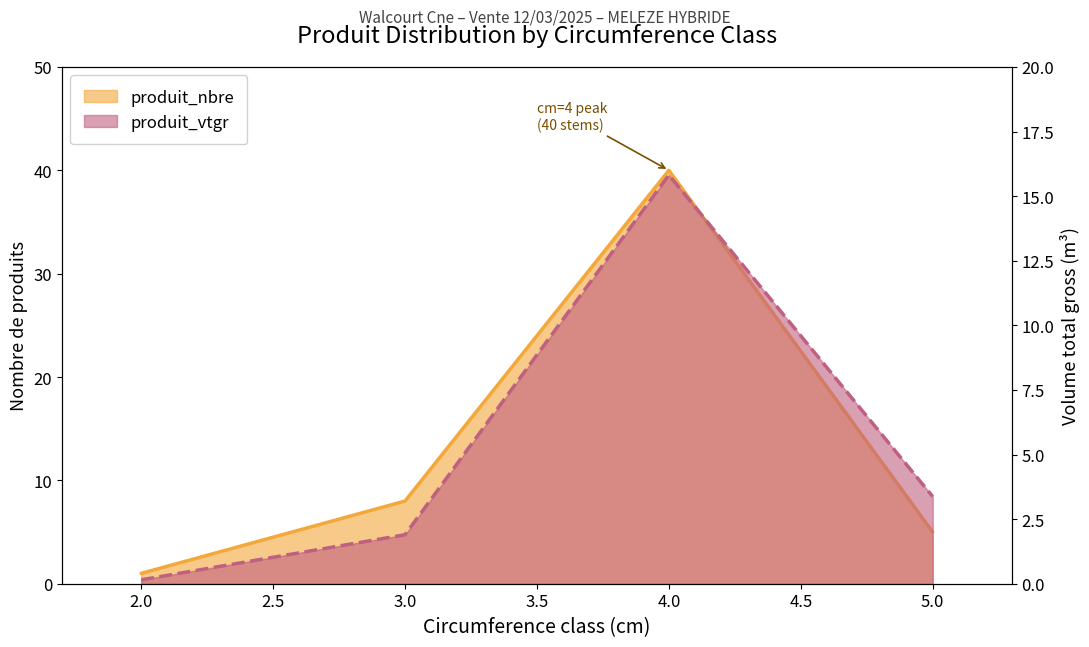

What is the difference between the highest and lowest values at 5.0?

1.6